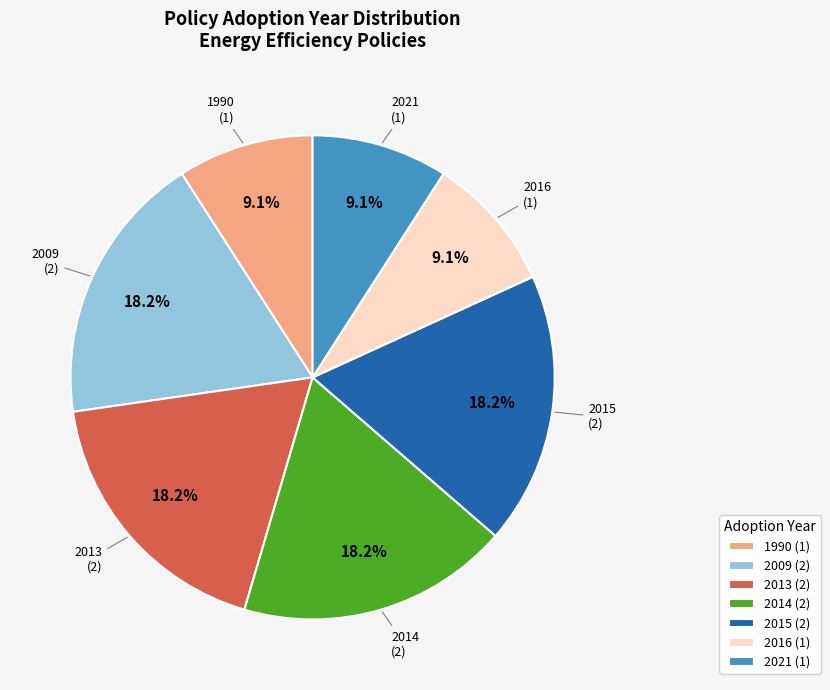

Is the sum of 2021 (1) and 1990 (1) greater than half?

No